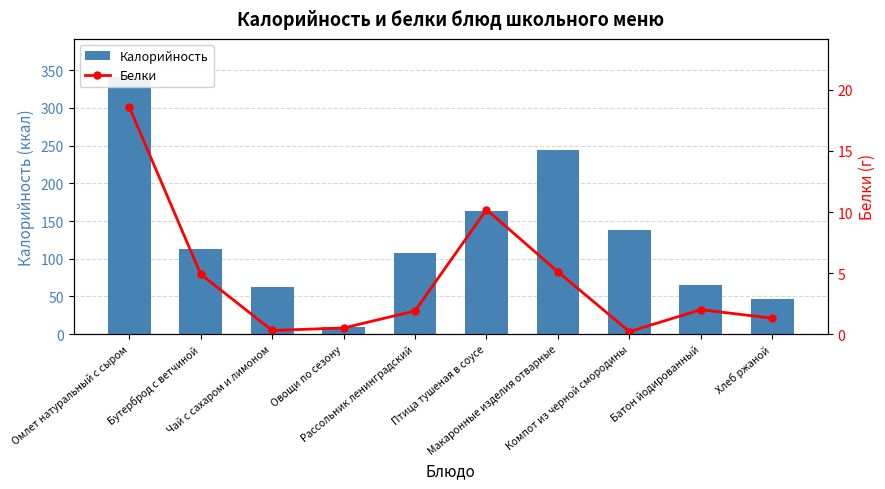

What is the difference between the maximum and minimum values in the Белки series?

18.4